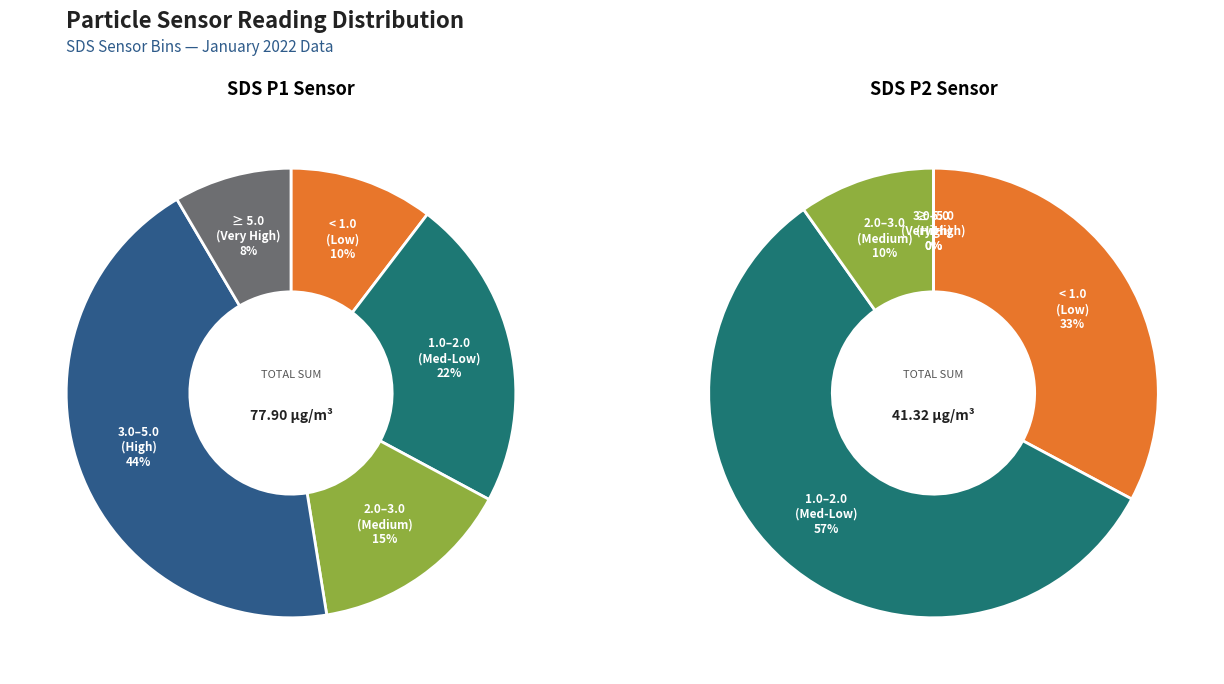

Does 23 represent more than half of the total?

No